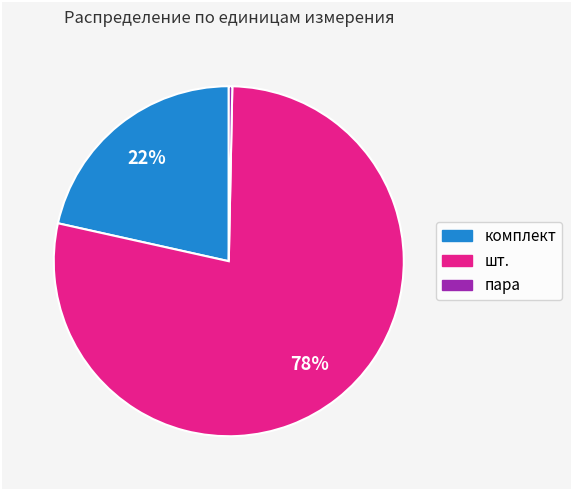

What is the largest slice in the pie chart?

шт.